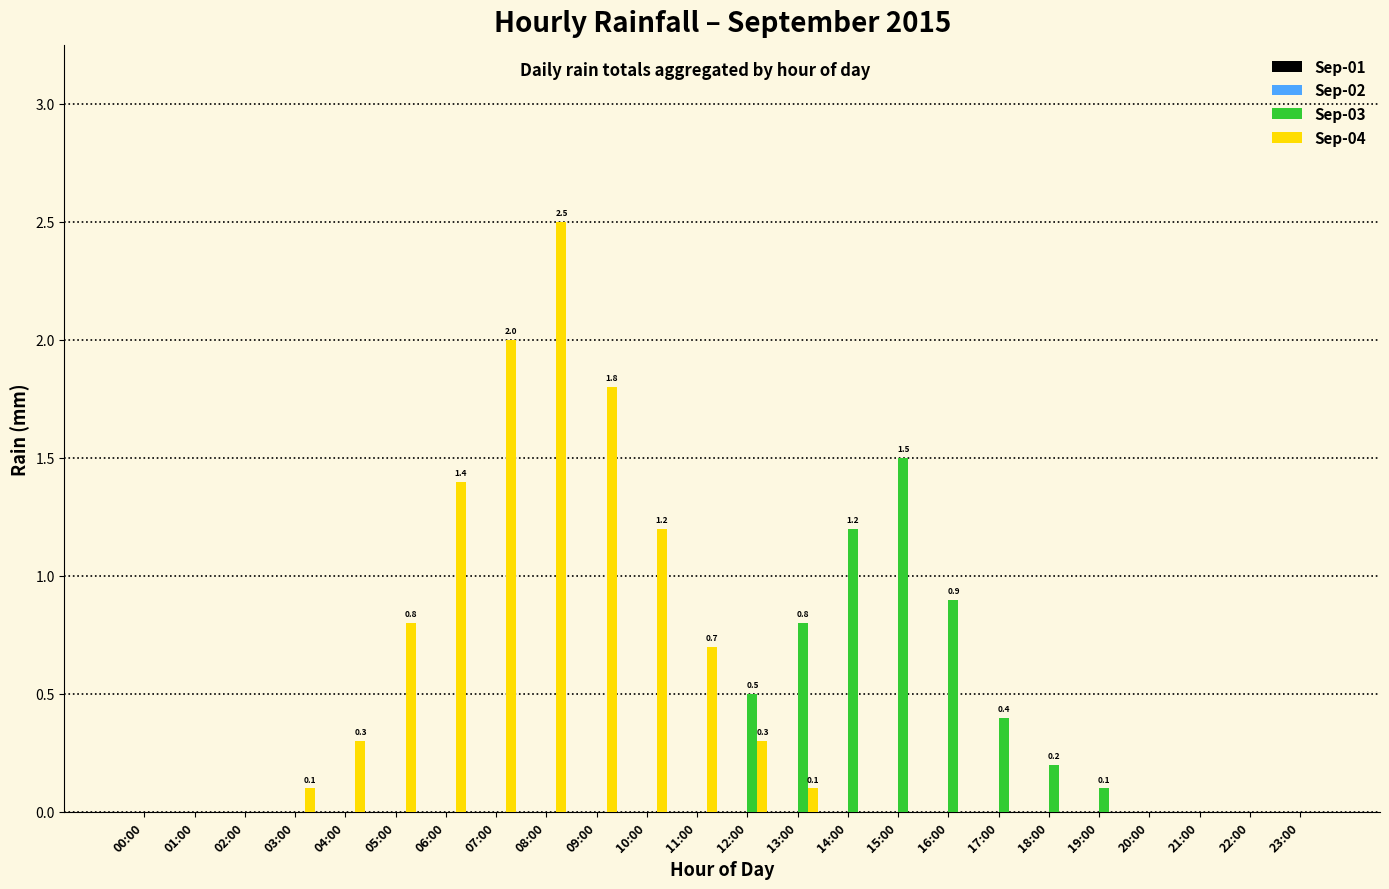

What is the maximum value for Sep-03?

1.5